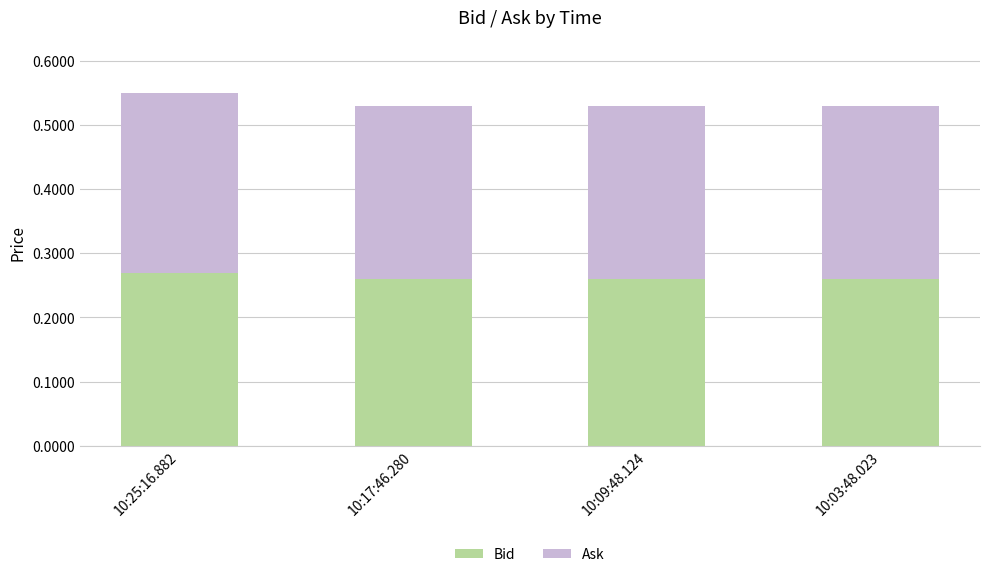

Is it true that Bid equals 0.1 at 10:25:16.882?

False